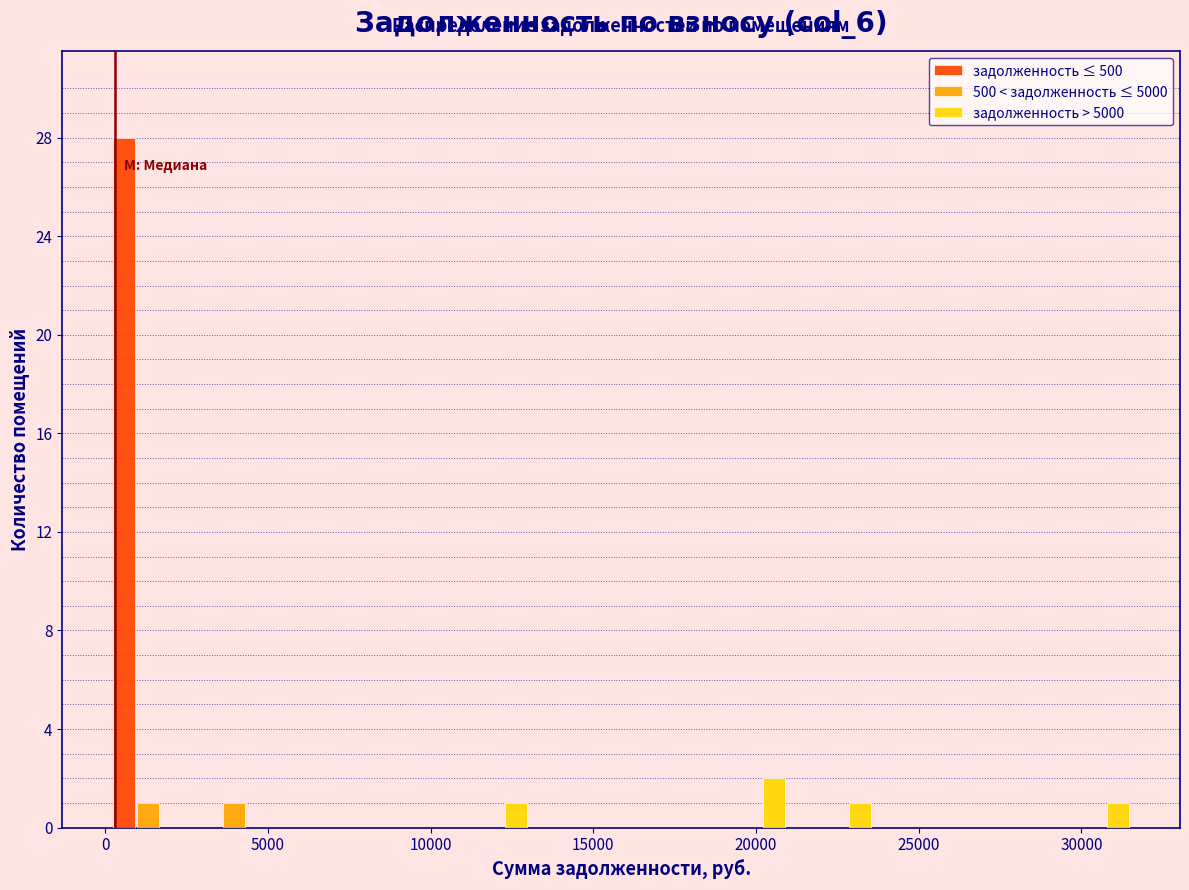

In the задолженность > 5000 series, which range on the x-axis has the tallest bar?

18500 to 21000